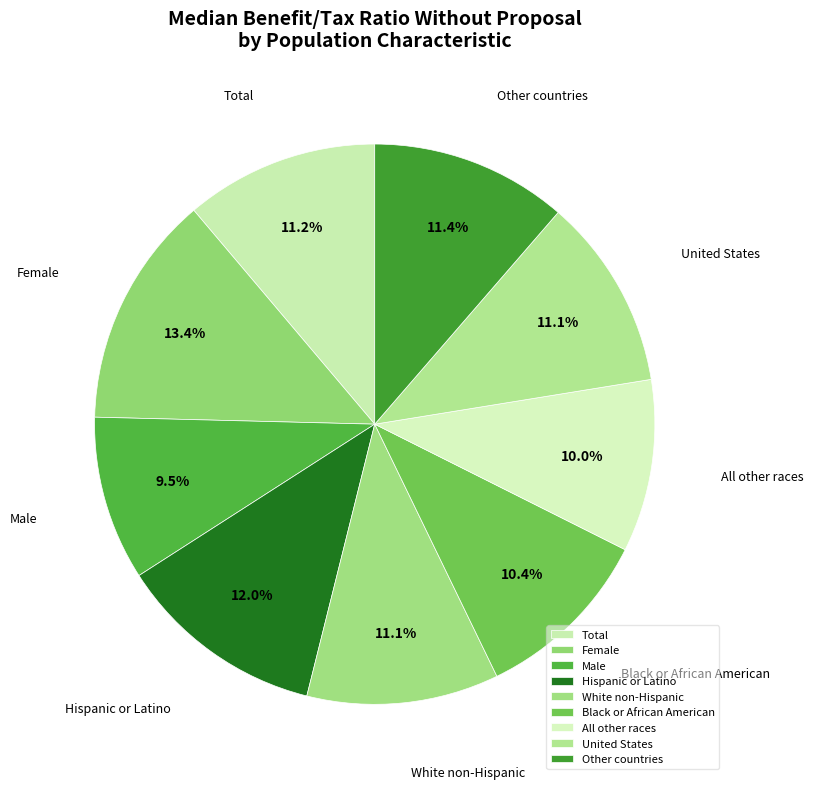

Is All other races the majority of the pie?

No